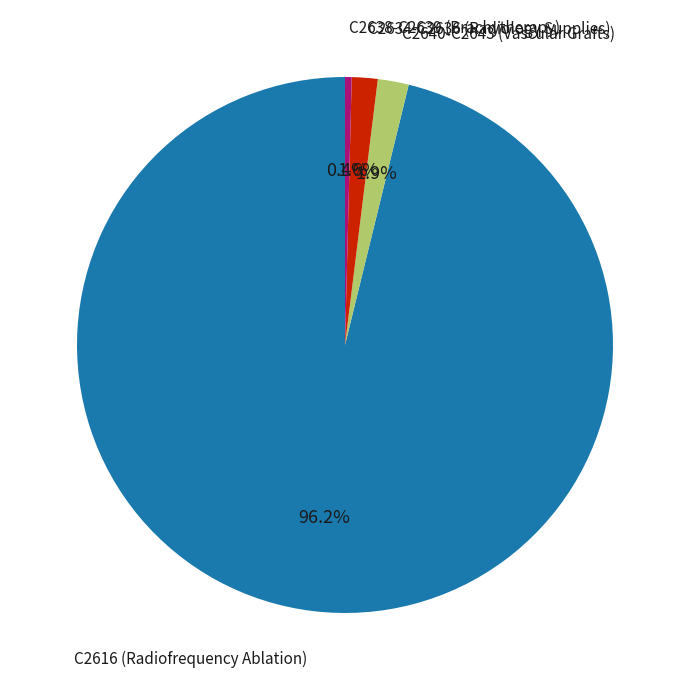

Does any single category account for the majority?

Yes